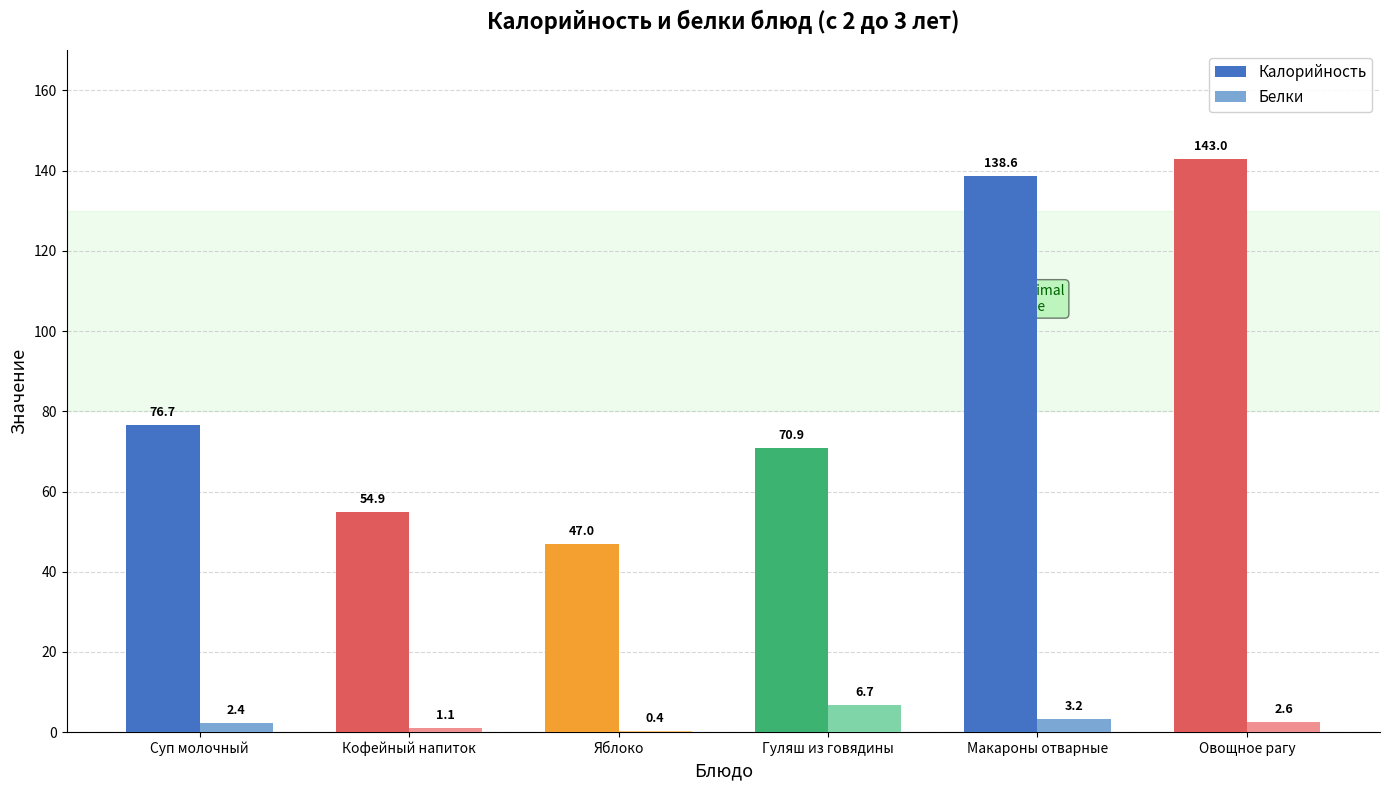

What is the greatest value displayed?

143.0